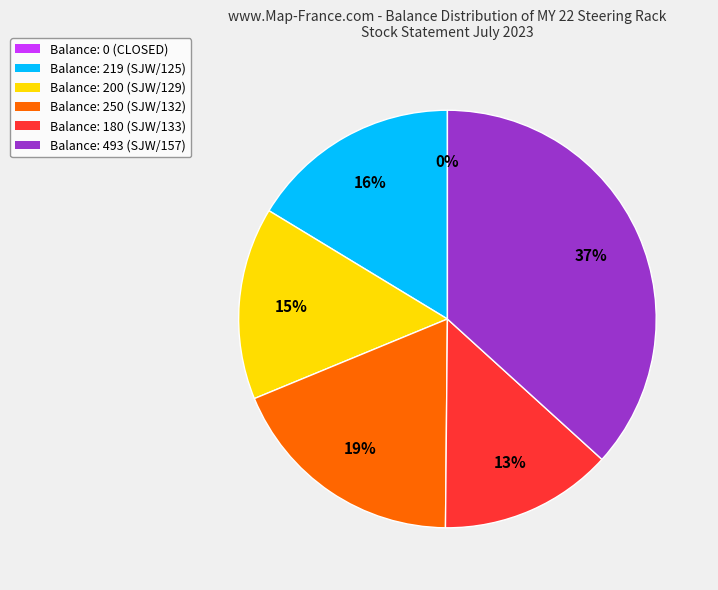

Is SJW/125 (219) the majority of the pie?

No